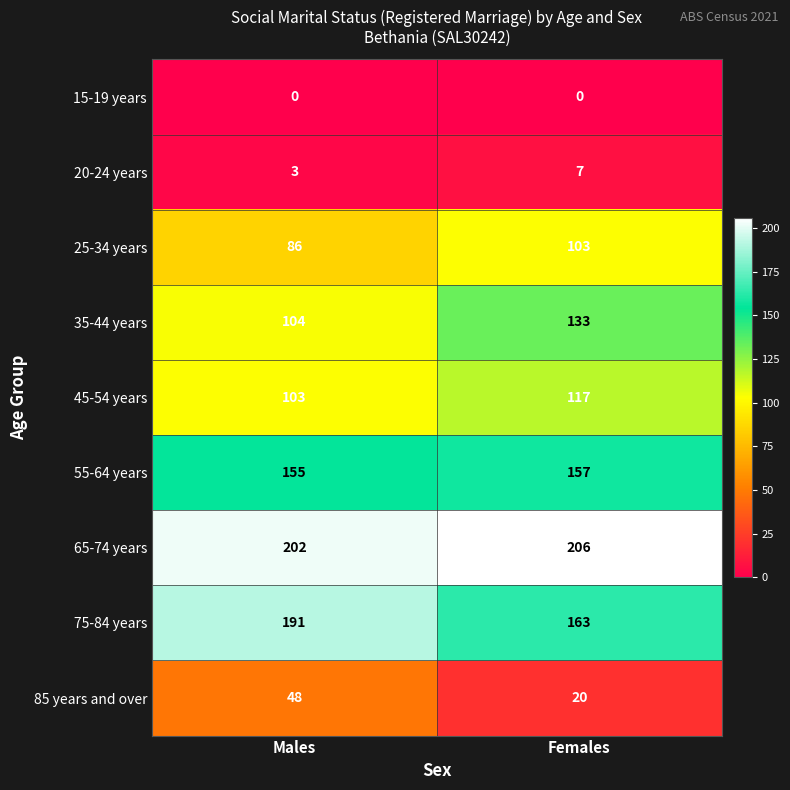

What is the greatest value displayed?

206